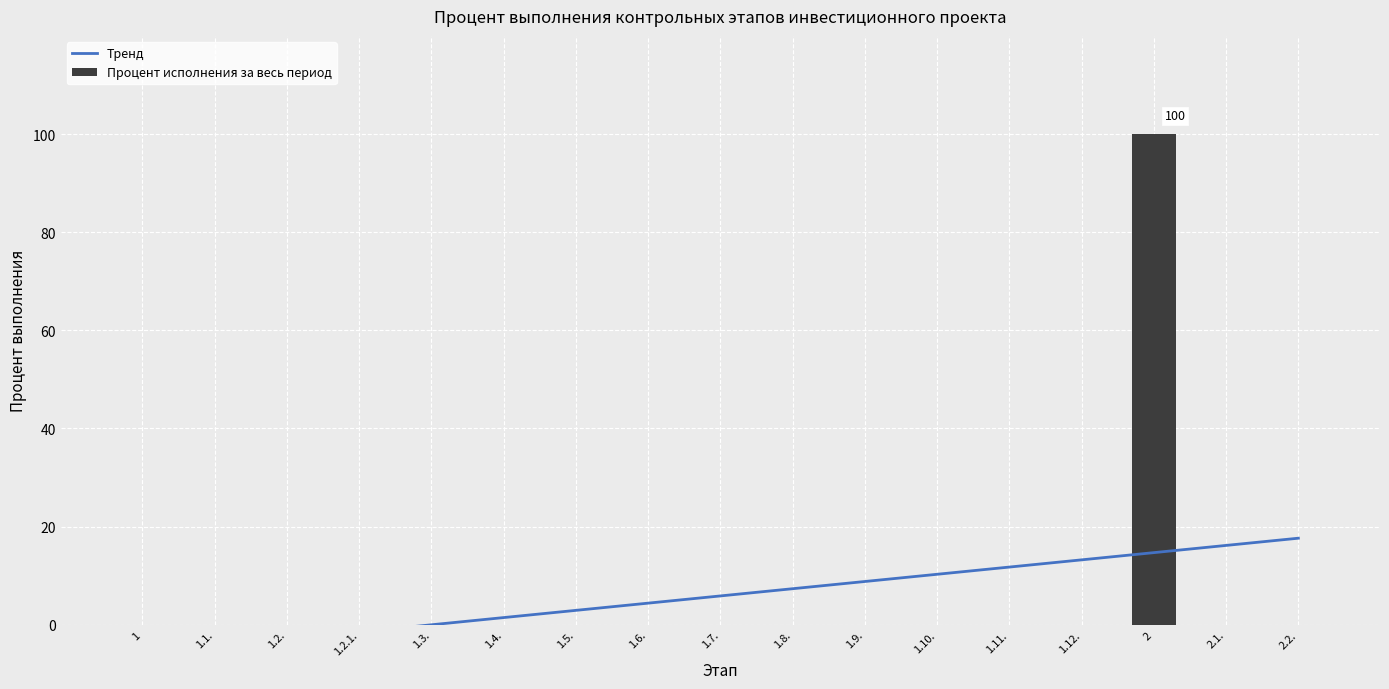

Count the number of values greater than 0.

1